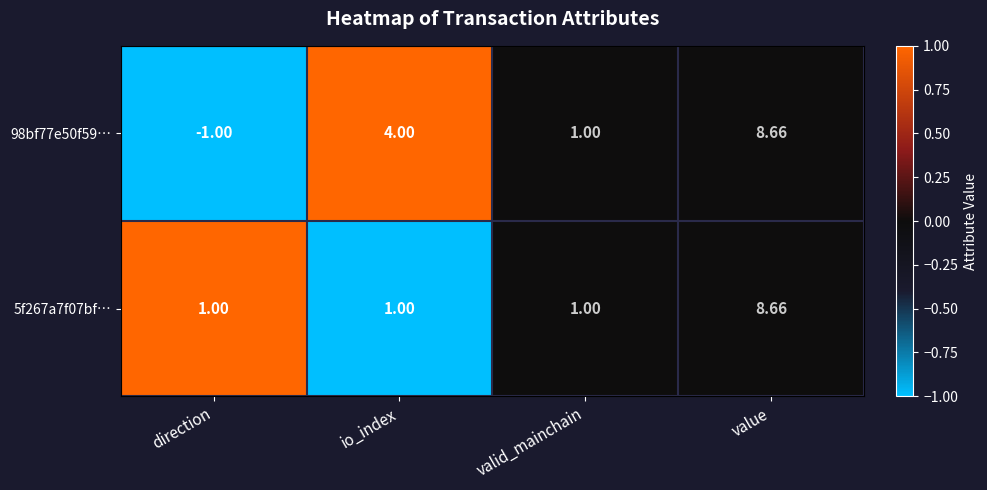

At which label does 5f267a7f07bf… reach its peak?

value